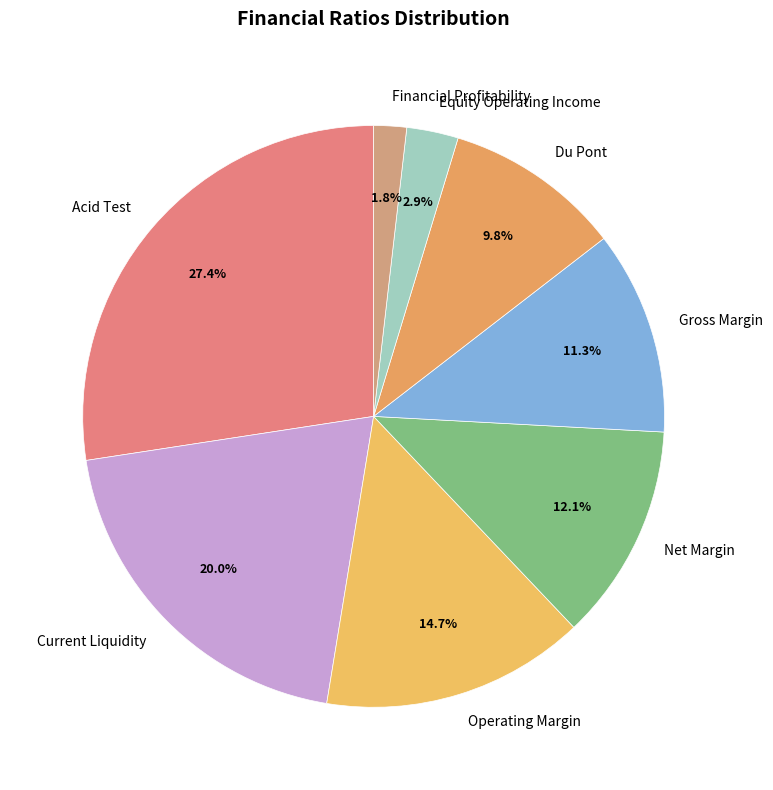

Combined, what portion of the pie is Operating Margin and Acid Test?

42.1%